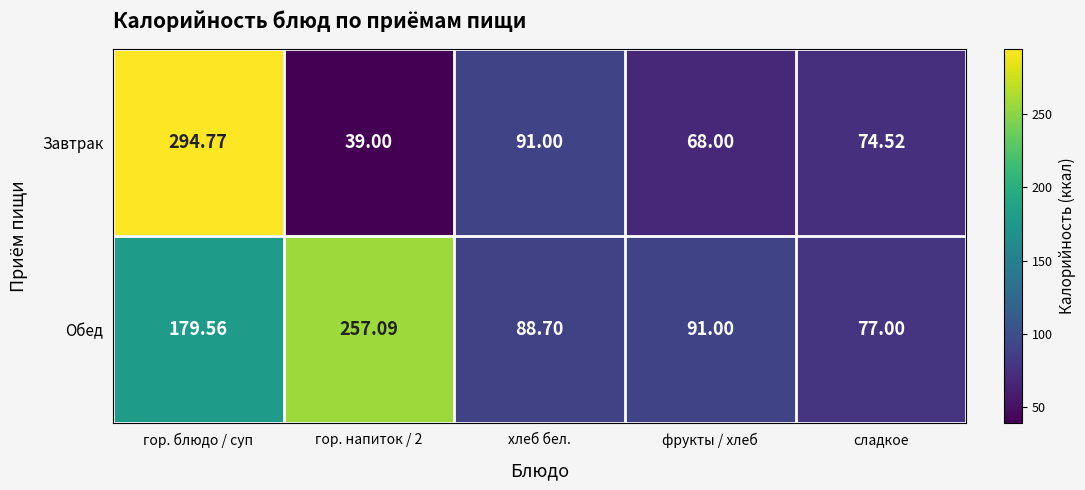

Which series changed the most between гор. напиток / 2 and фрукты / хлеб?

Обед